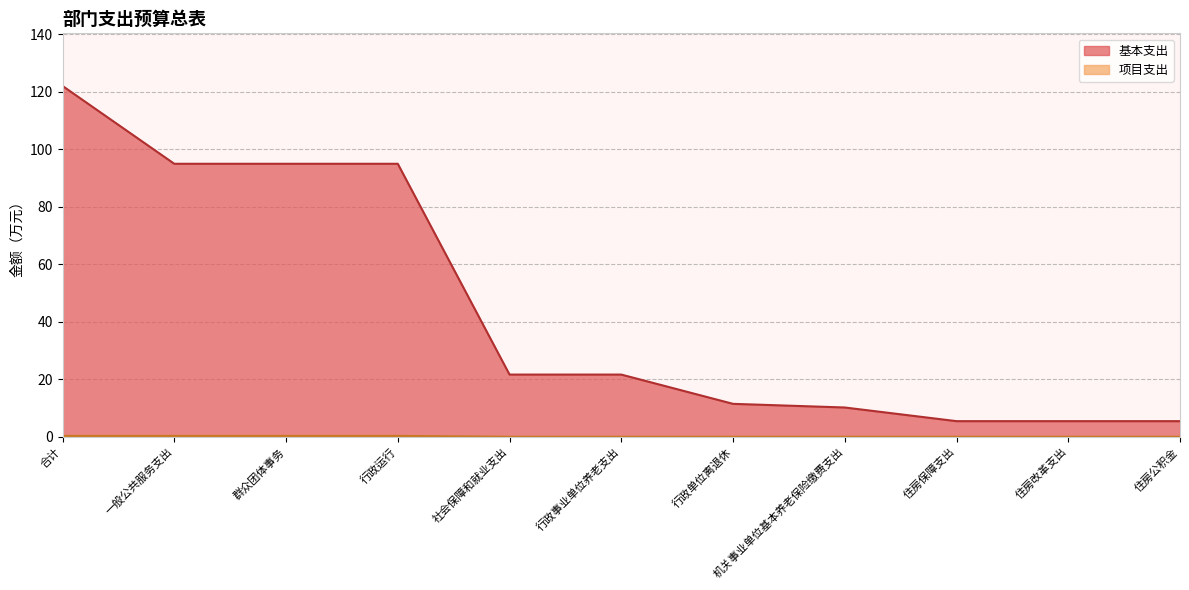

What is the sum of all 基本支出 values?

488.0